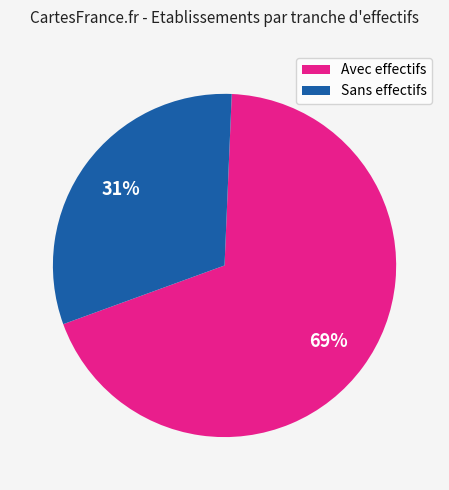

Between Sans effectifs and Avec effectifs, which is larger?

Avec effectifs